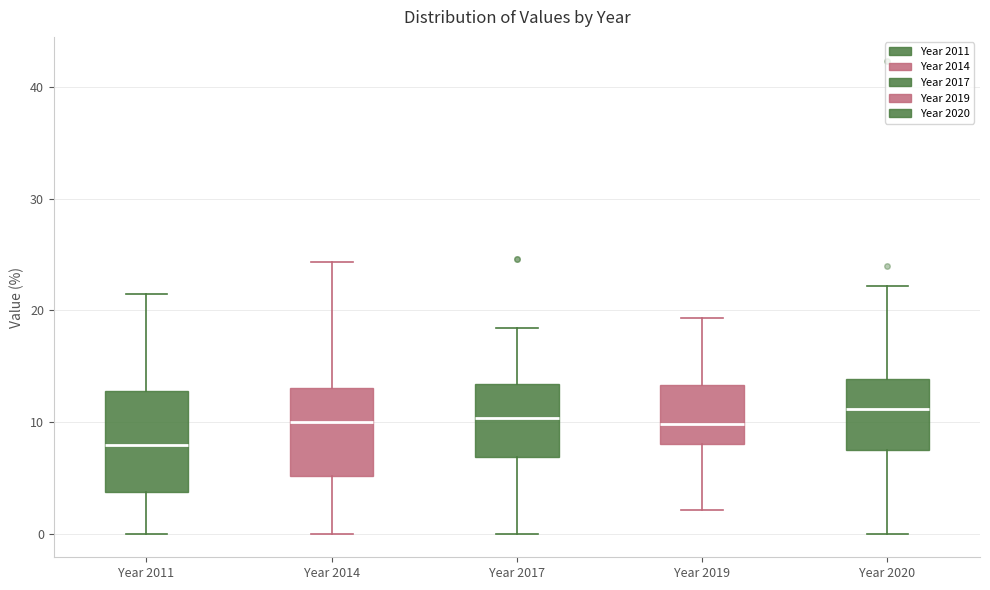

Reading left to right, read every box against the y-axis: the position of its median line, the range the box covers, and the ends of its whiskers. The values are not printed on the chart, so give them approximately, as read against the axis.

Year 2011: median 8, box 4 to 13, whiskers 0 to 22
Year 2014: median 10, box 5 to 13, whiskers 0 to 24
Year 2017: median 10, box 7 to 13, whiskers 0 to 18
Year 2019: median 10, box 8 to 13, whiskers 2 to 19
Year 2020: median 11, box 7 to 14, whiskers 0 to 22